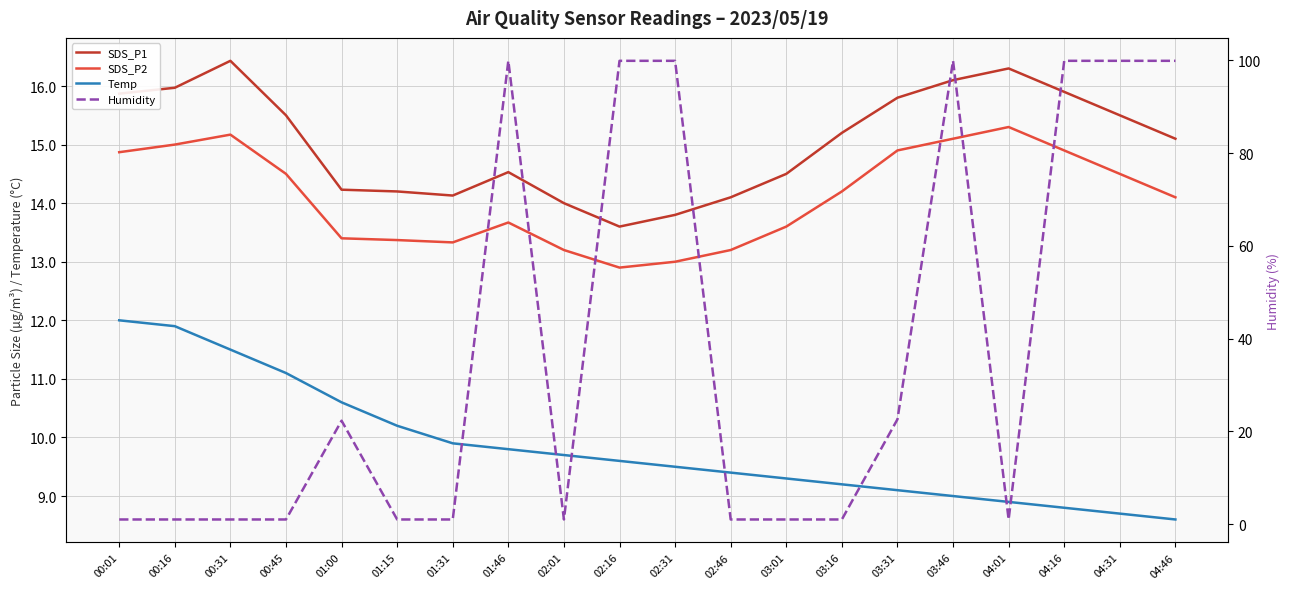

Rank the series by their maximum value, from highest to lowest.

Humidity, SDS_P1, SDS_P2, Temp